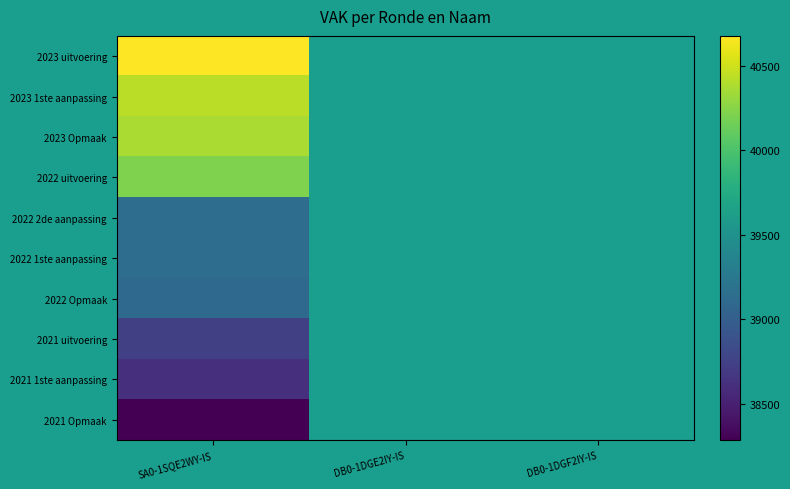

What is the total value across all series at SA0-1SQE2WY-IS?

394711.0